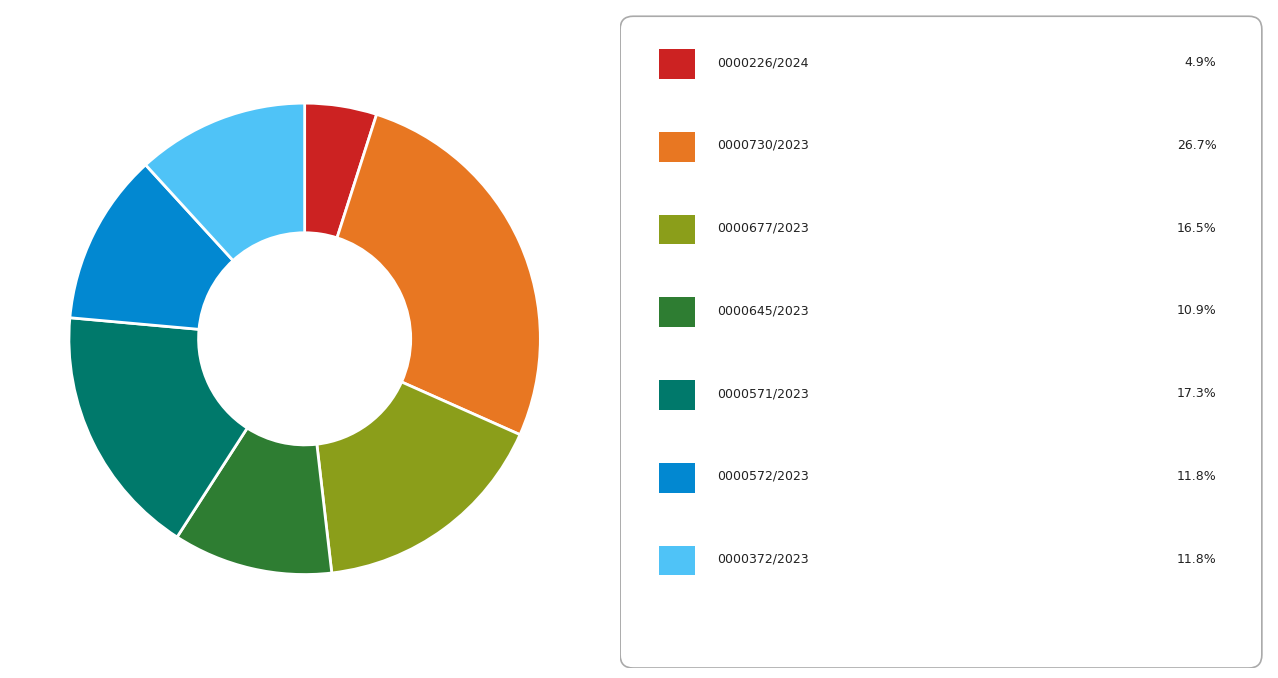

Is there a majority slice in this chart?

No